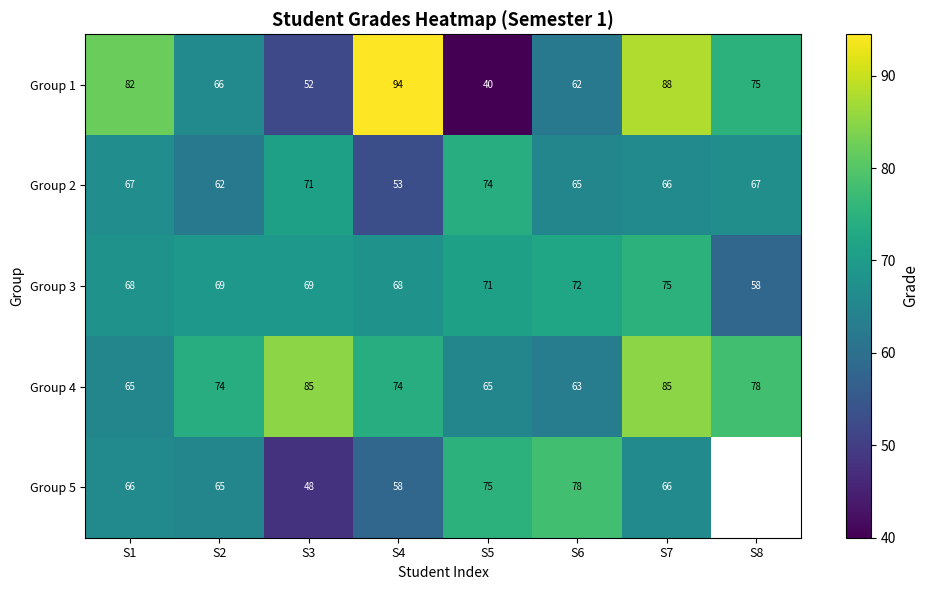

At how many categories does at least one series exceed 64?

8